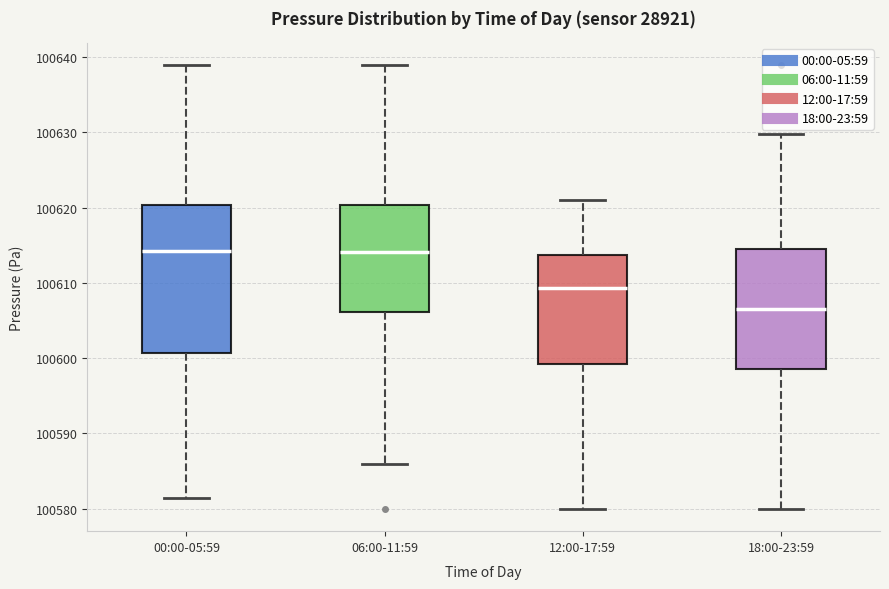

Comparing the boxes themselves (not the whiskers), which one is the tallest?

00:00-05:59